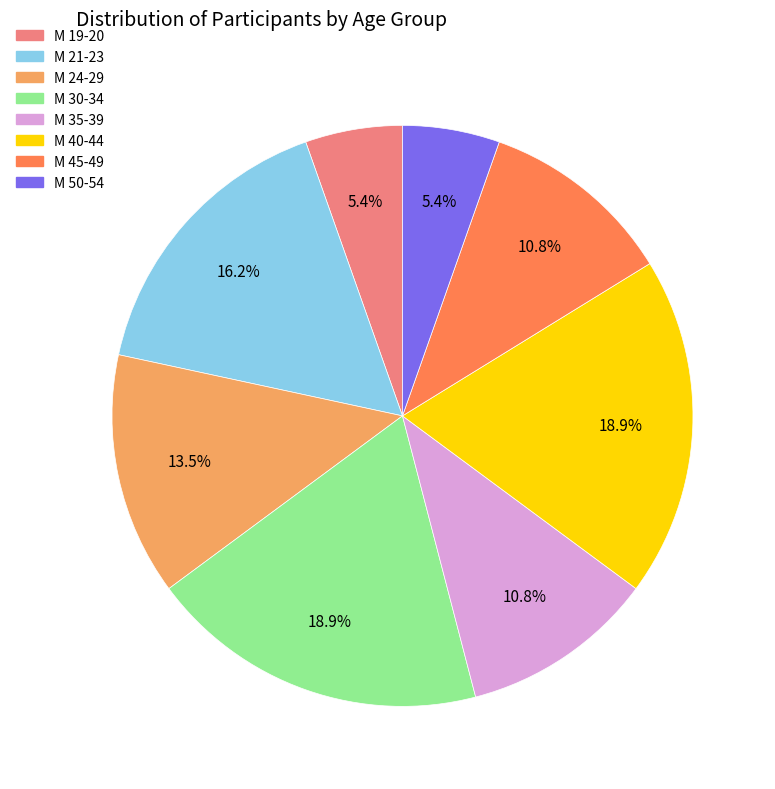

Is there any slice that represents more than half of the pie?

No